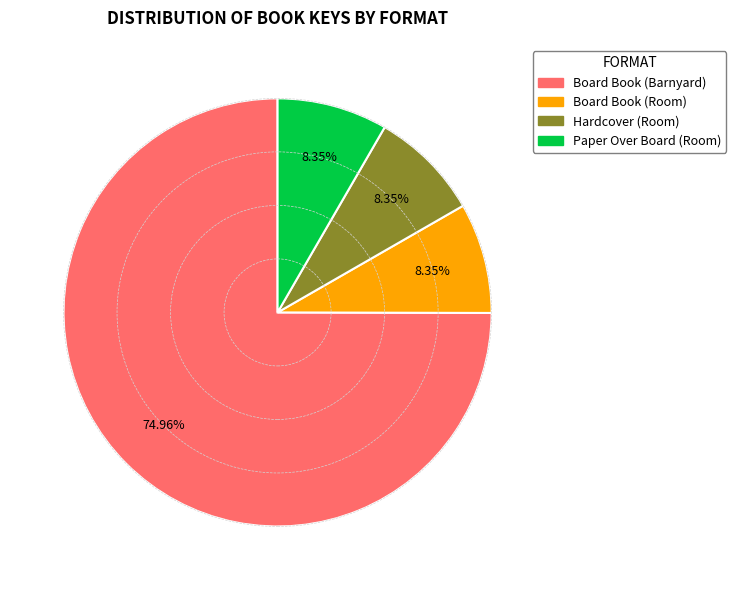

Does any single category account for the majority?

Yes